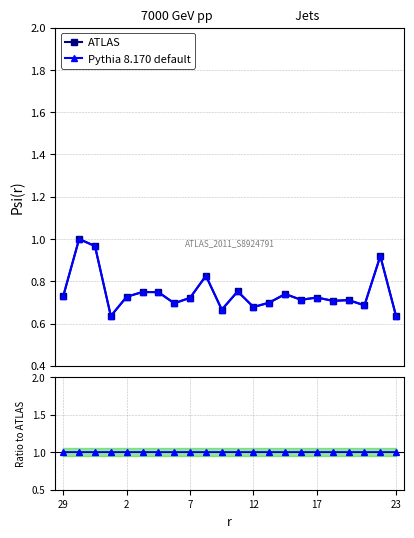

The value of ATLAS at 0 is 1.0. True or false?

True